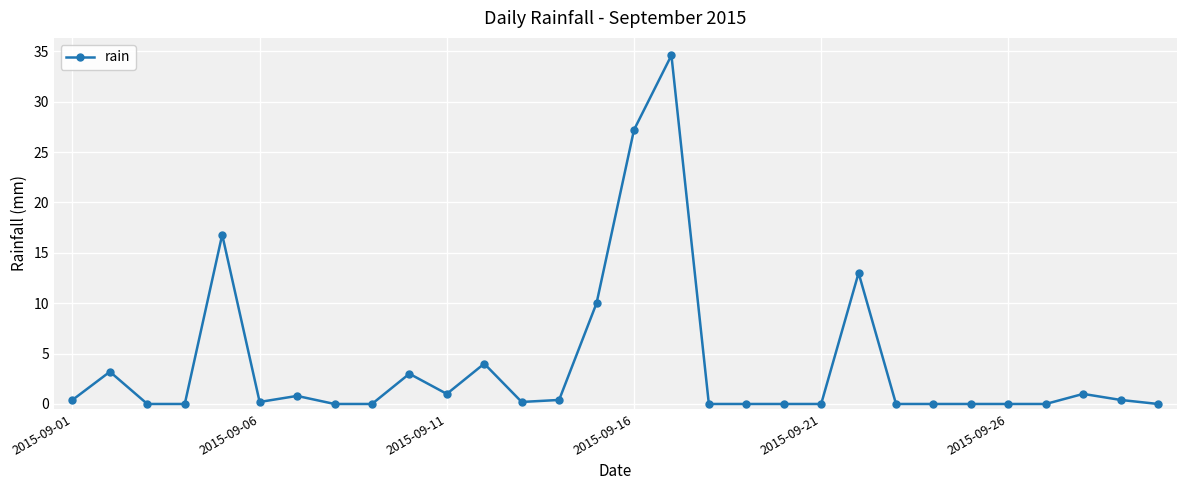

What is the sum of all values?

116.2